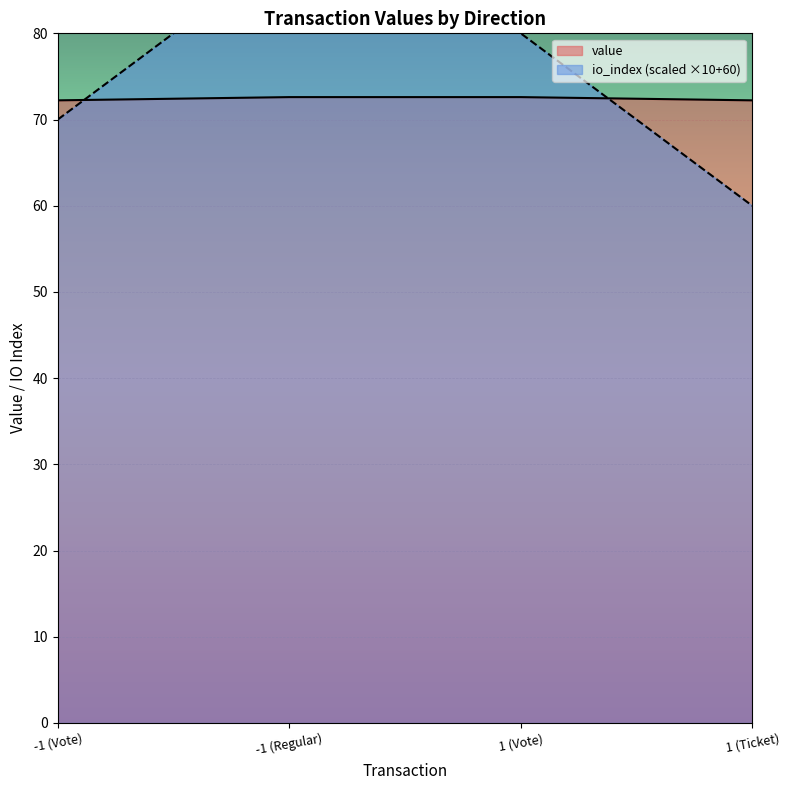

How many values in the io_index series are below 80?

2